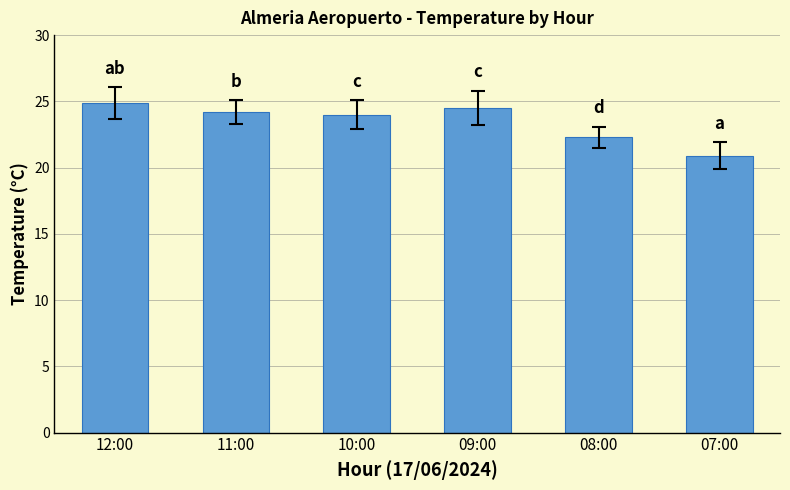

What is the sum of all values?

140.8